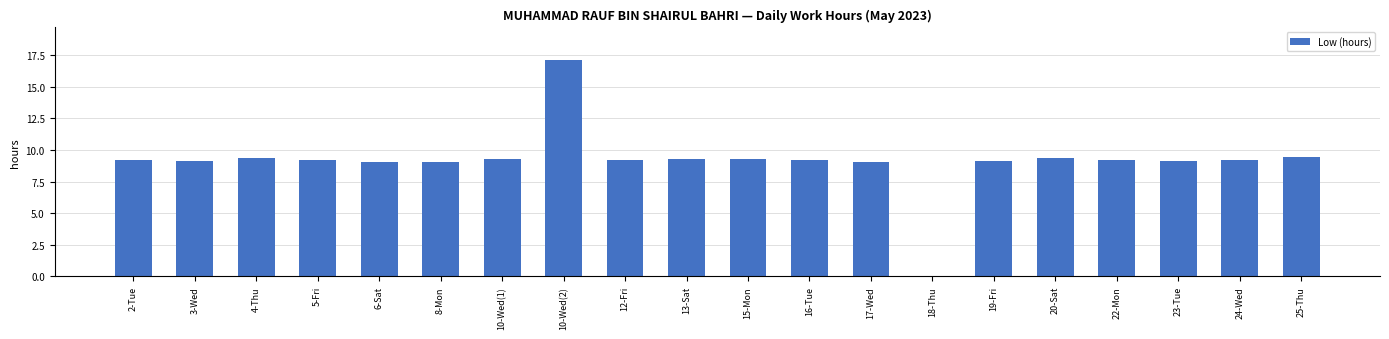

Which category has the highest value across all series?

10-Wed(2)